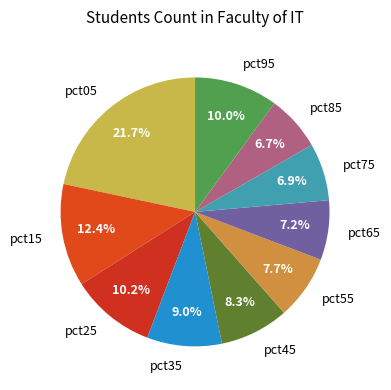

Does pct25 account for over 50% of the chart?

No